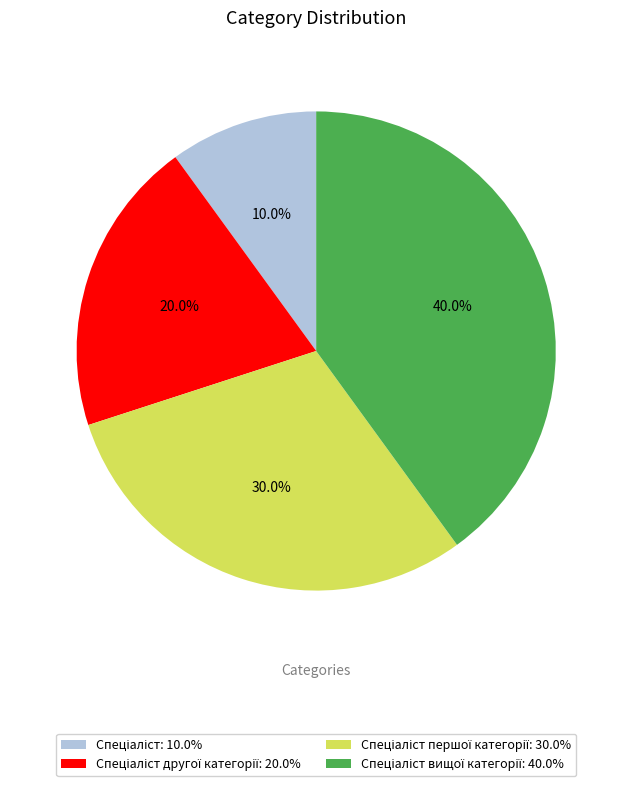

Does any single category account for the majority?

No